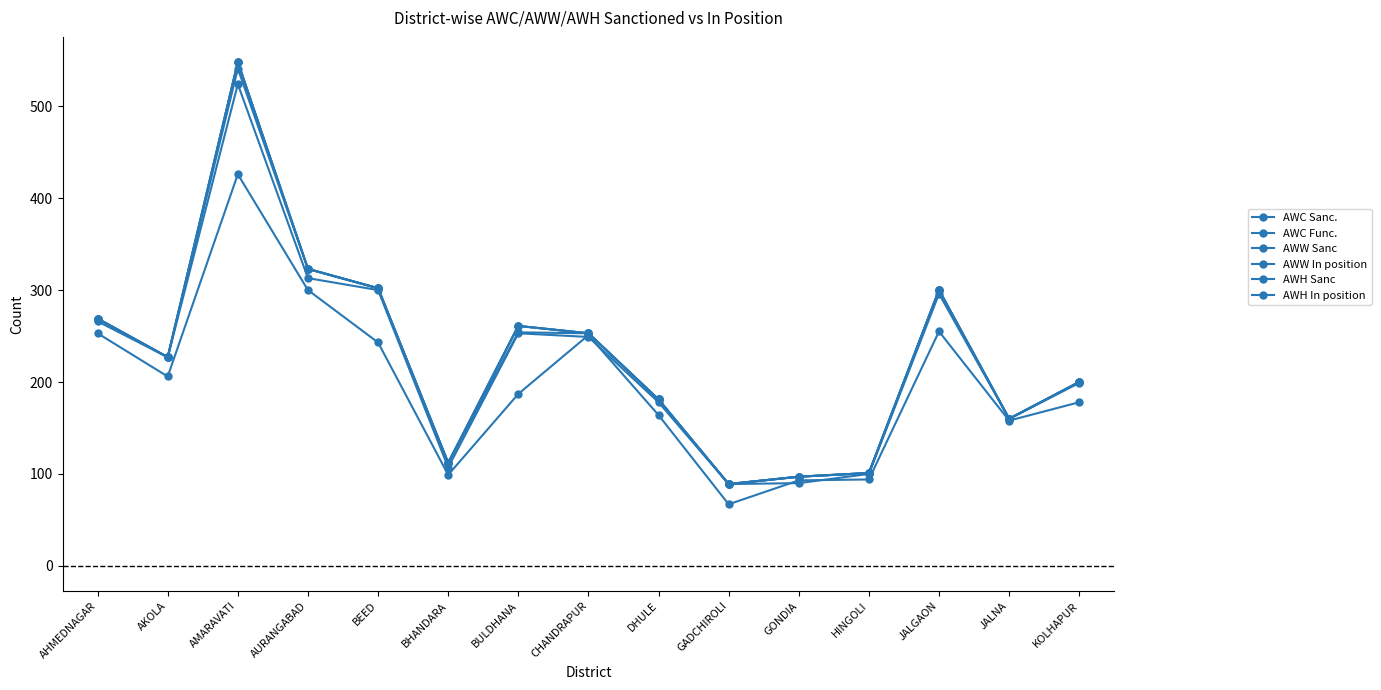

Reading left to right, what are all the values shown in this chart?

AWC Sanc.: 269	227	548	323	302	112	261	253	181	89	97	101	300	160	200
AWC Func.: 269	227	541	323	302	112	254	253	181	89	97	101	300	160	200
AWW Sanc: 269	227	548	323	302	112	261	253	181	89	97	101	300	160	200
AWW In position: 266	227	524	313	300	107	253	249	178	89	90	100	296	160	199
AWH Sanc: 269	227	548	323	302	112	261	253	181	89	97	101	300	160	200
AWH In position: 253	206	426	300	243	99	187	251	164	67	93	94	255	158	178